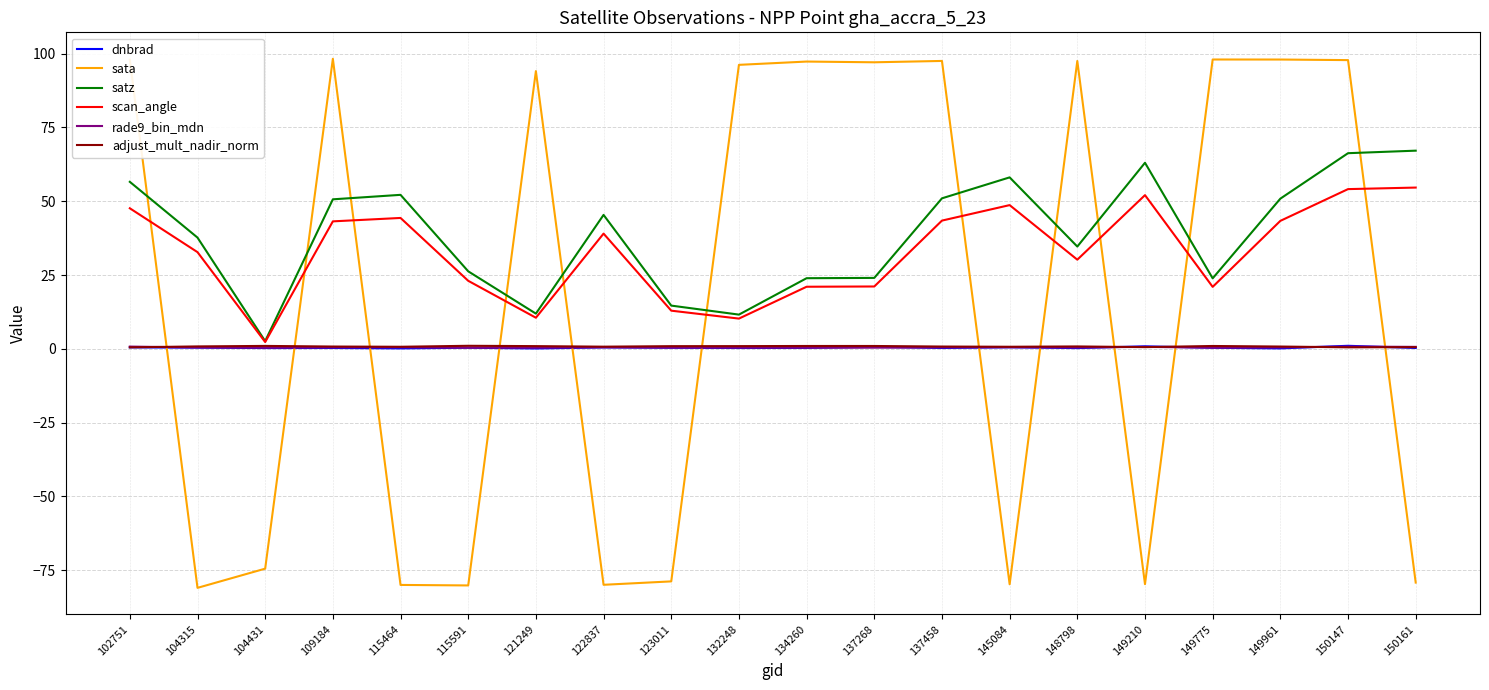

True or false: scan_angle has a value of 31.9 at 137268.

False